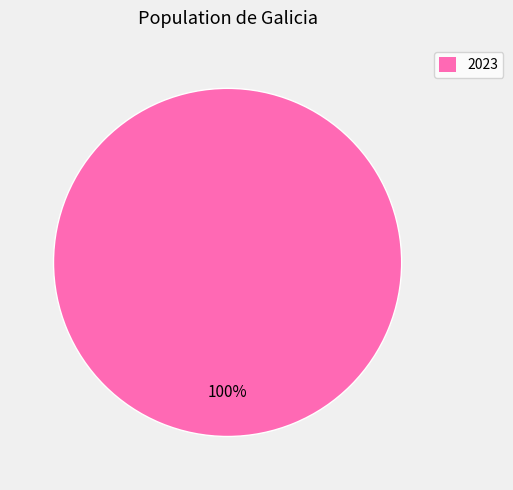

To the nearest percent, what percentage of the pie is 2023?

100%